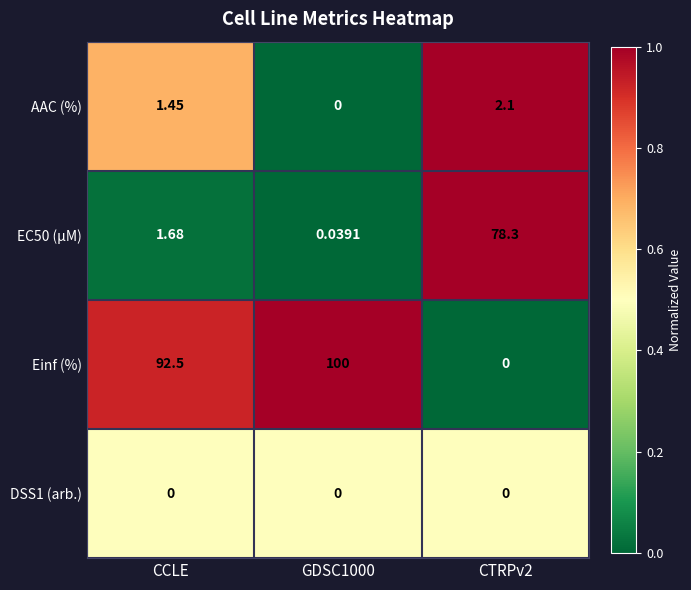

Which series has the widest spread of values?

Einf (%)